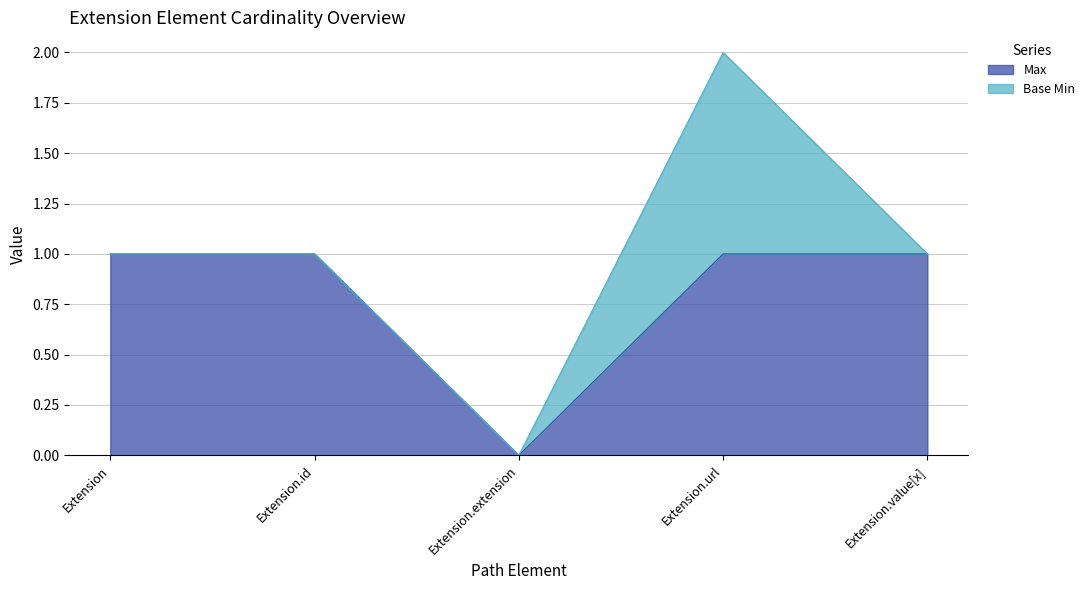

At which category does the chart reach its minimum across all series?

Extension.extension